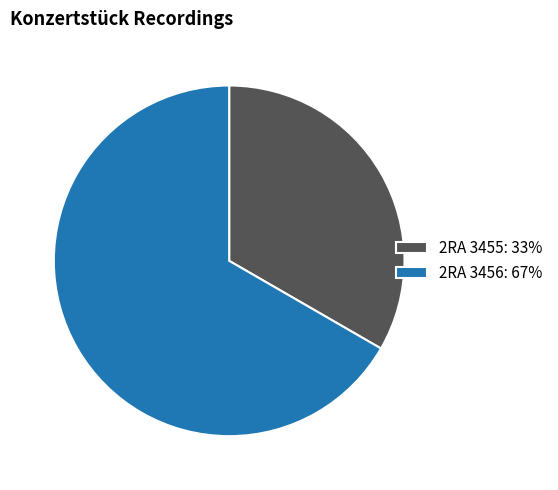

Does 2RA 3456 represent more than half of the total?

Yes